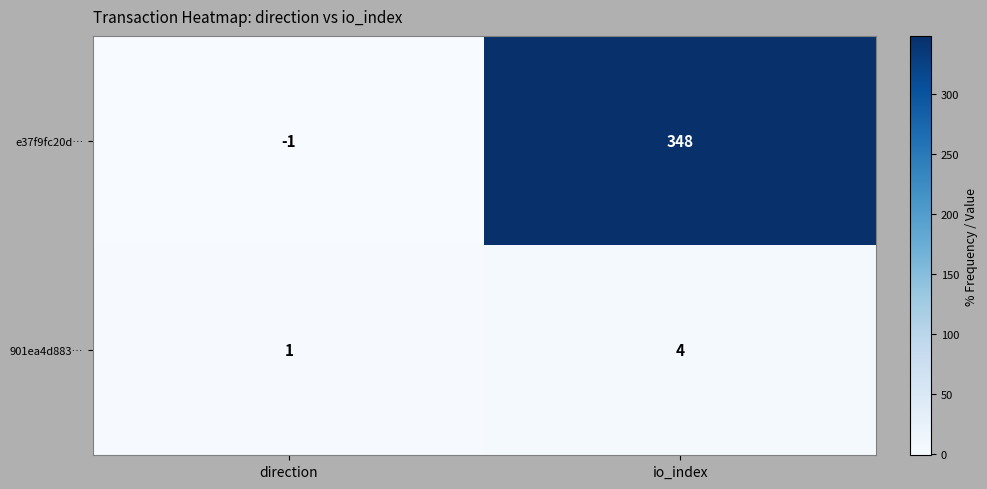

What is the sum of all 901ea4d883… values?

5